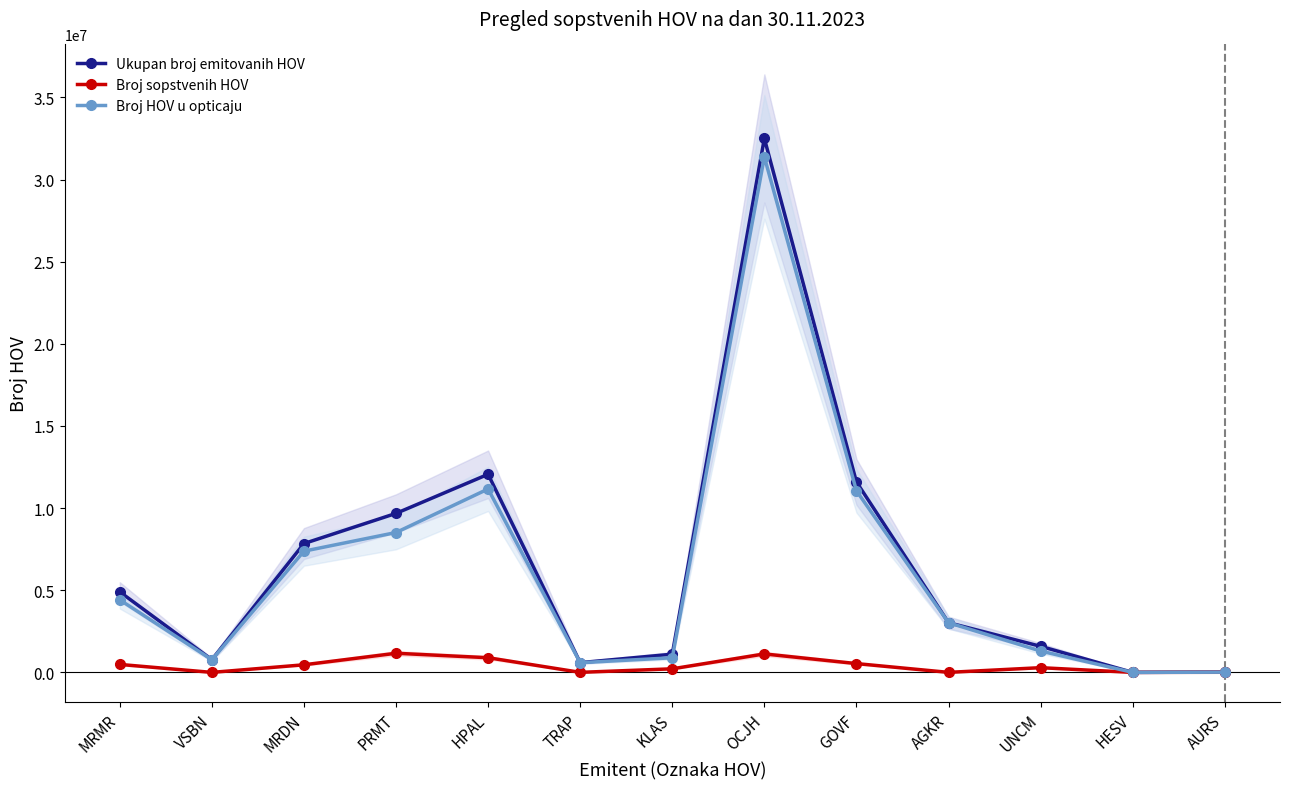

The Broj sopstvenih HOV series shows 348415 at KLAS. True or false?

False